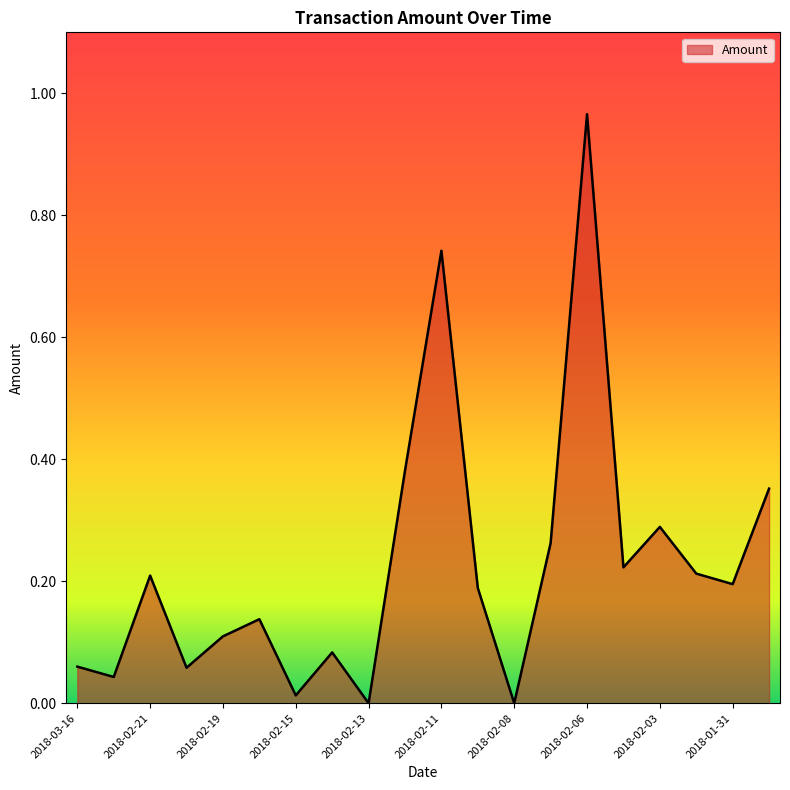

Count the number of data series in this chart.

1